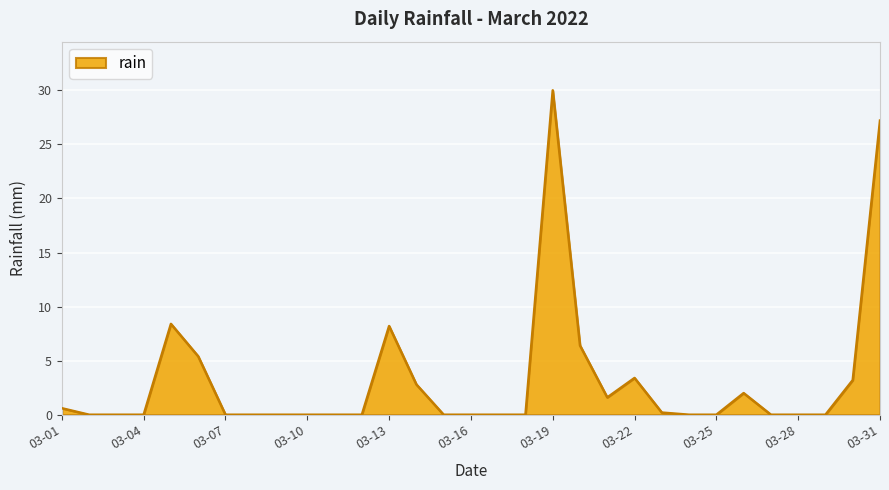

What is the greatest value displayed?

30.0